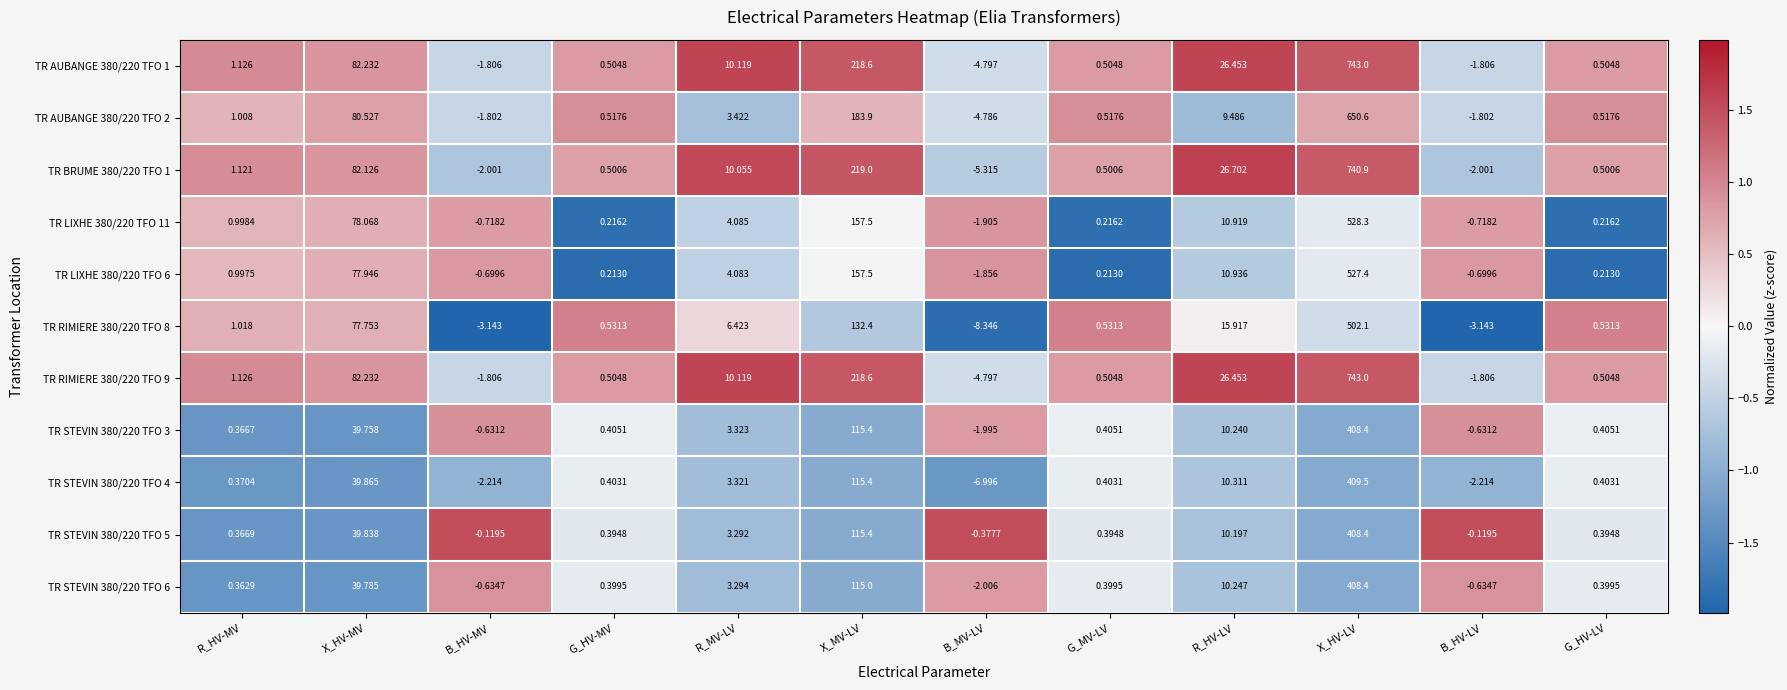

How many series are shown in this chart?

11